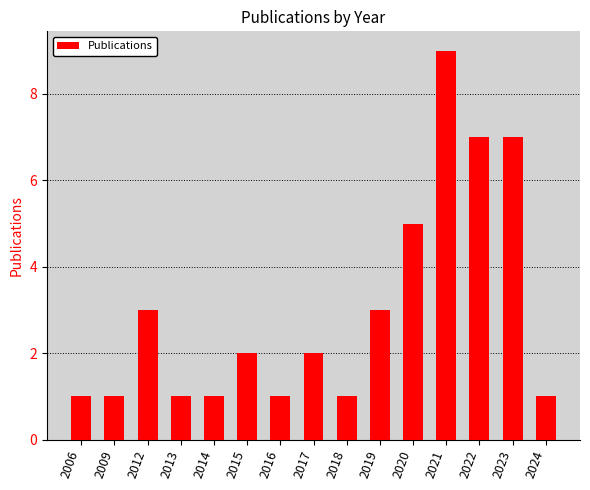

Reading left to right, list all the values displayed in this chart.

1	1	3	1	1	2	1	2	1	3	5	9	7	7	1